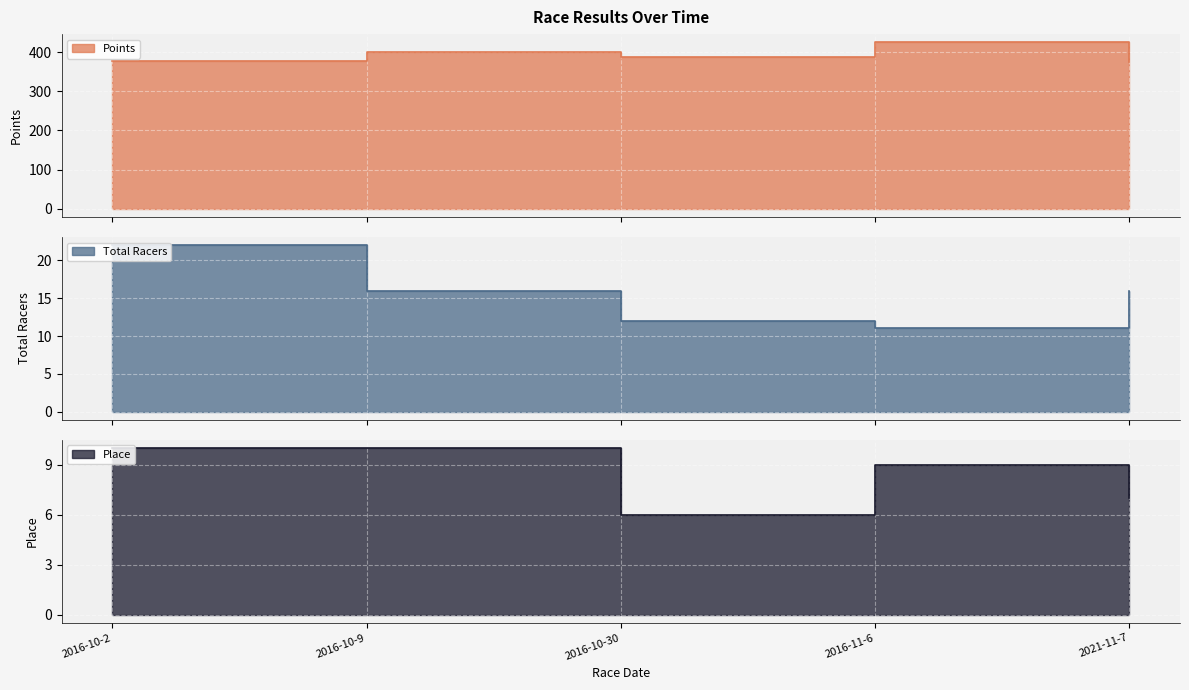

Reading left to right, list all the values displayed in this chart.

Points: 376.6	399.4	388.0	424.6	374.9
Total Racers: 22.0	16.0	12.0	11.0	16.0
Place: 10.0	10.0	6.0	9.0	7.0